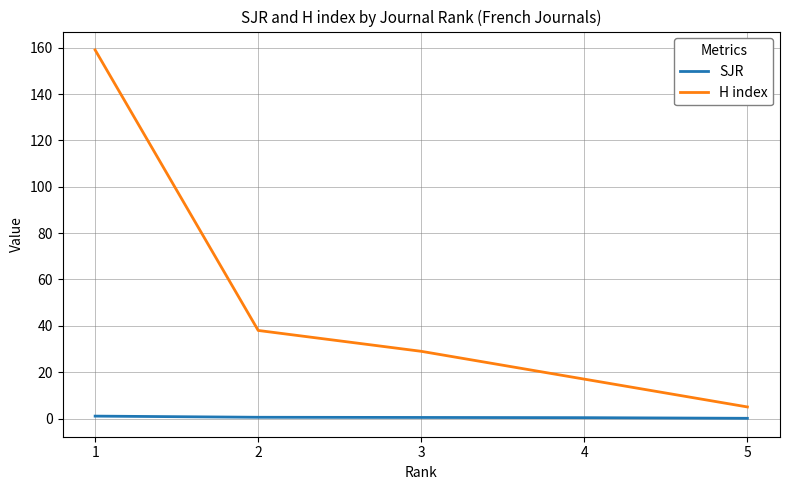

List the series in order of their overall mean, lowest first.

SJR, H index